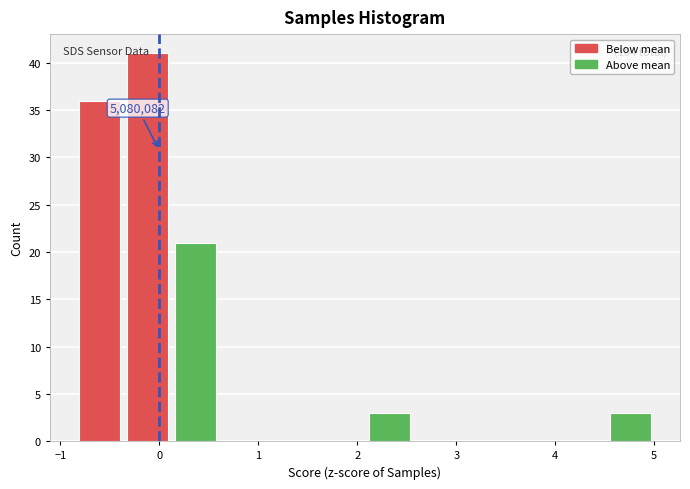

Over which range of the x-axis is the bar tallest?

-0.4 to 0.1